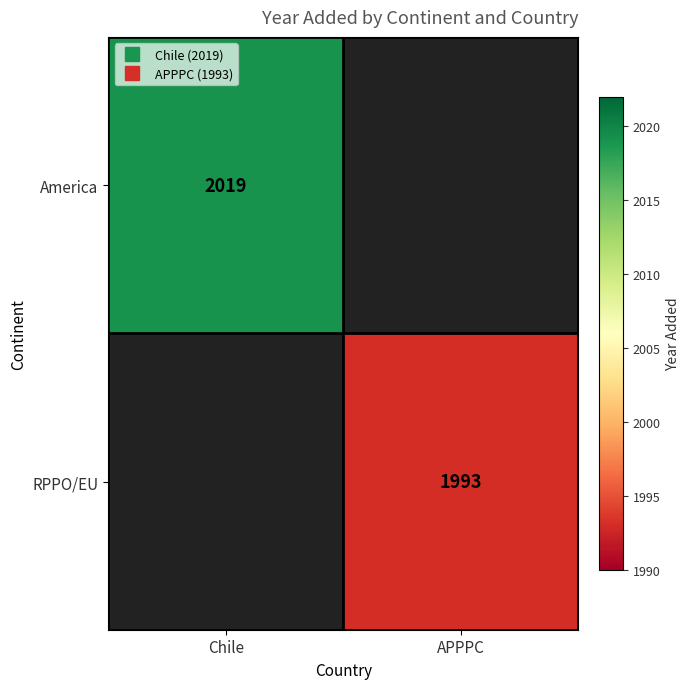

At APPPC, list the series in order from largest to smallest.

America, RPPO/EU